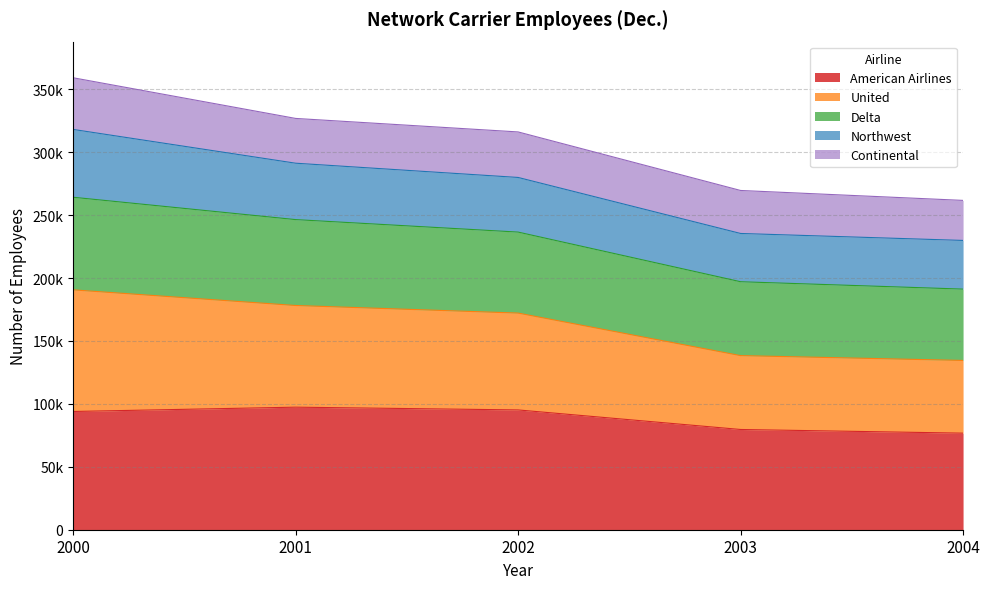

True or false: United and Delta cross at least once.

False